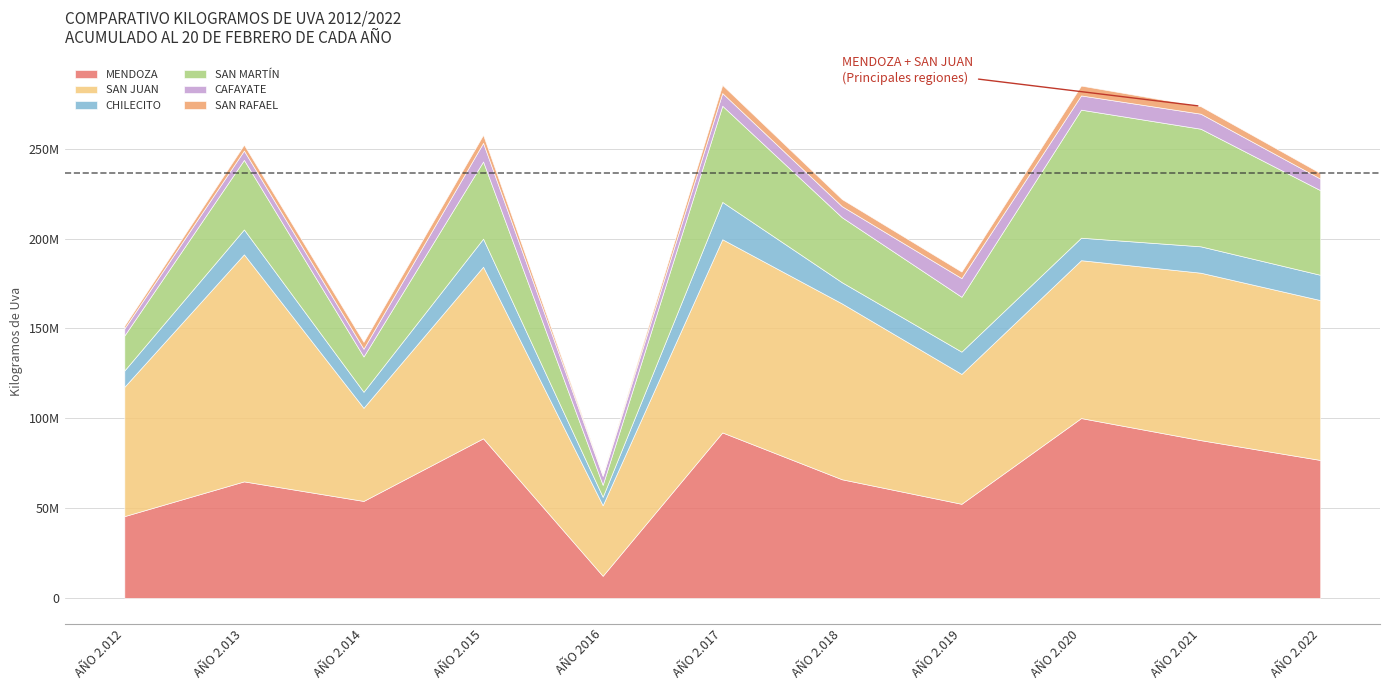

What is the difference between the maximum and second lowest values in the MENDOZA series?

54590448